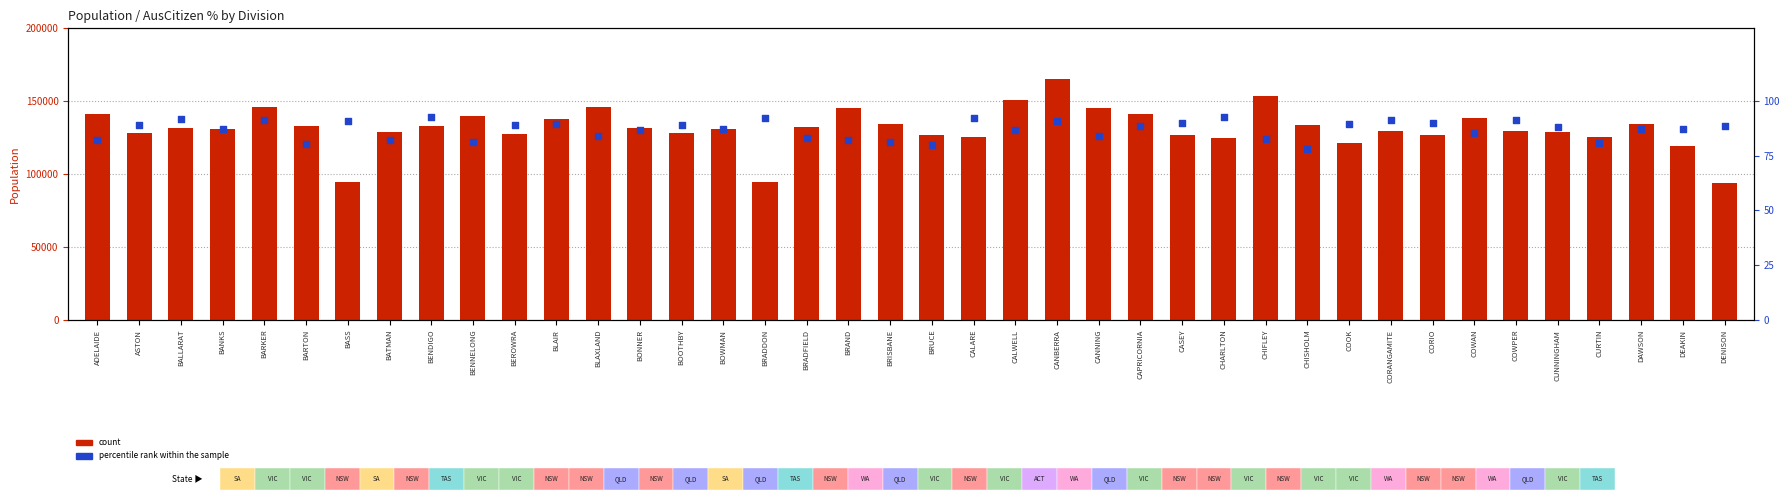

Is the value of count at CALARE greater than the value of percentile rank within the sample at CASEY?

Yes